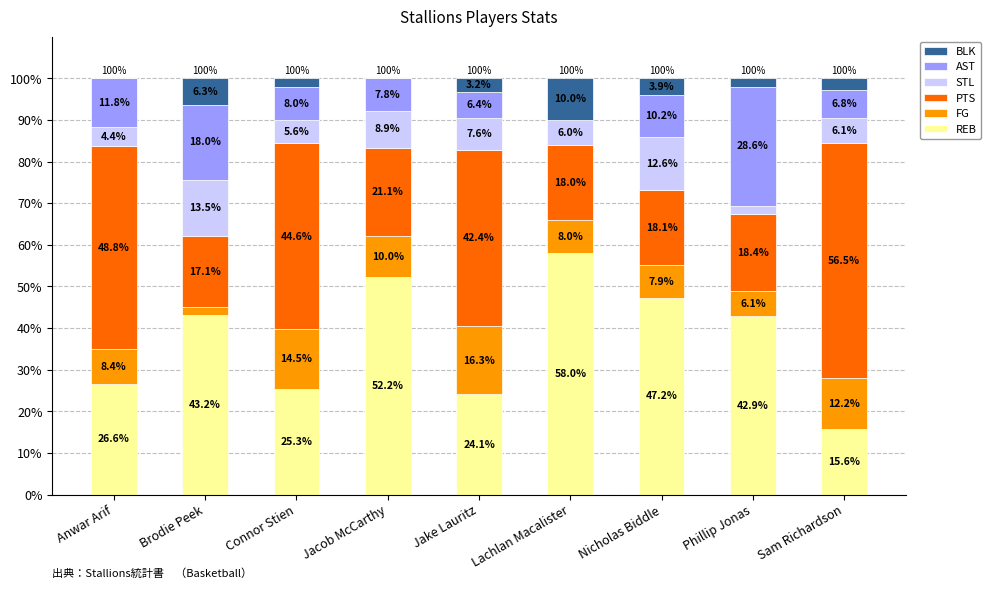

What is the highest value of the REB series?

58.0